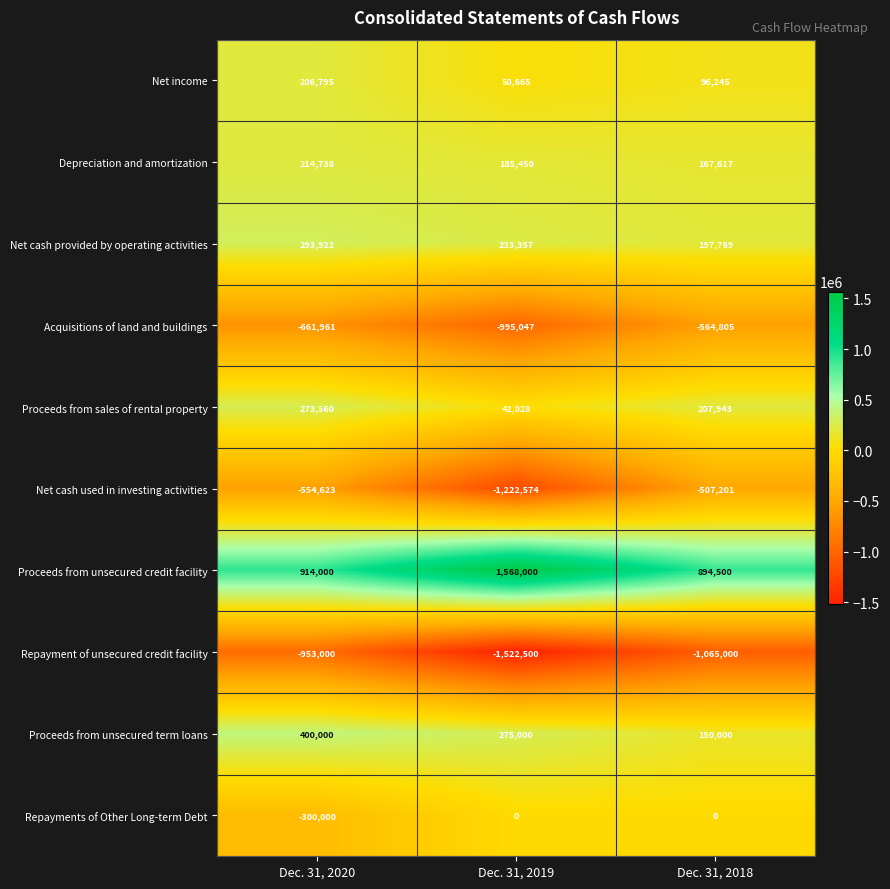

What is the total value across all series at Dec. 31, 2019?

-1385621